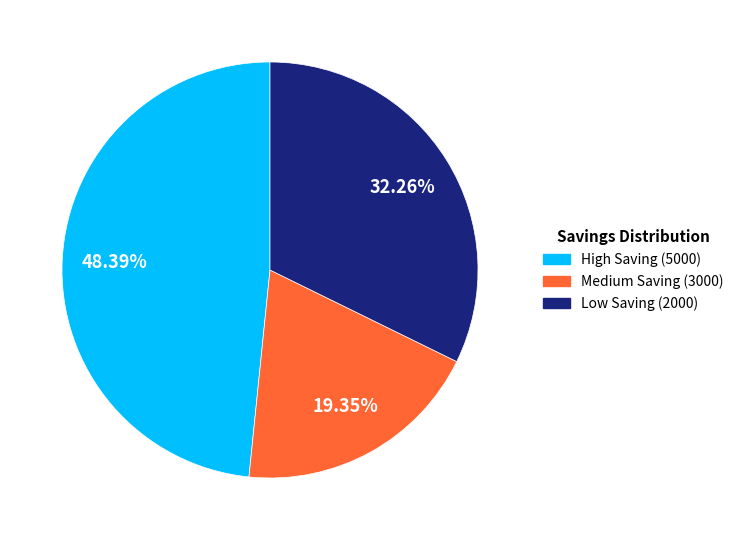

Does any single category account for the majority?

No